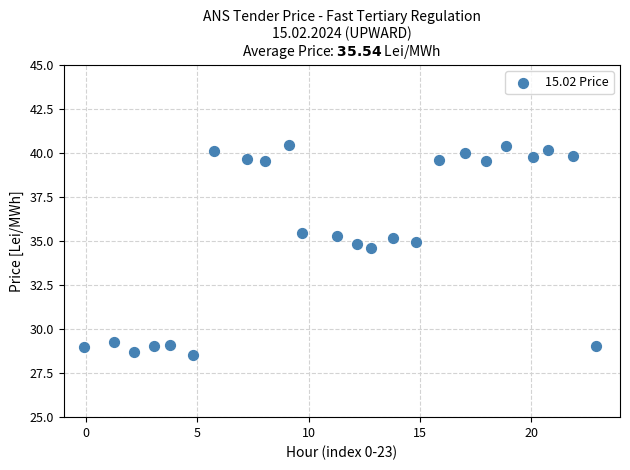

What Y value in the scatter plot is closest to 34?

34.6